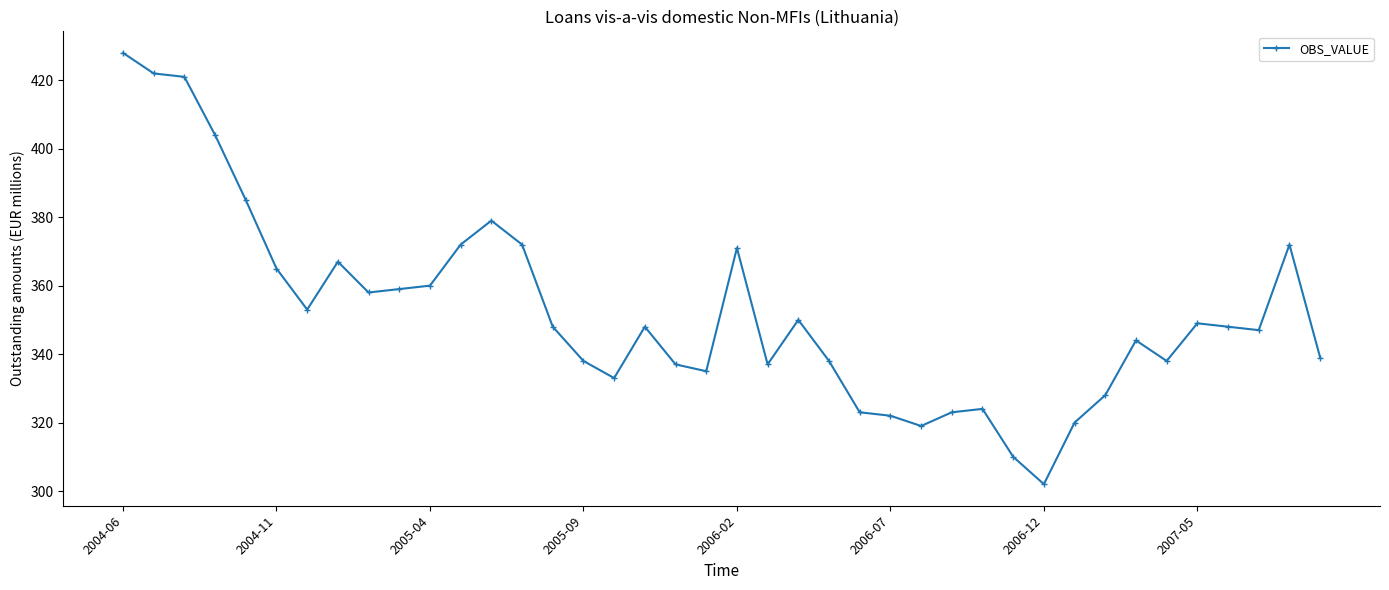

What is the minimum value shown in the chart?

302